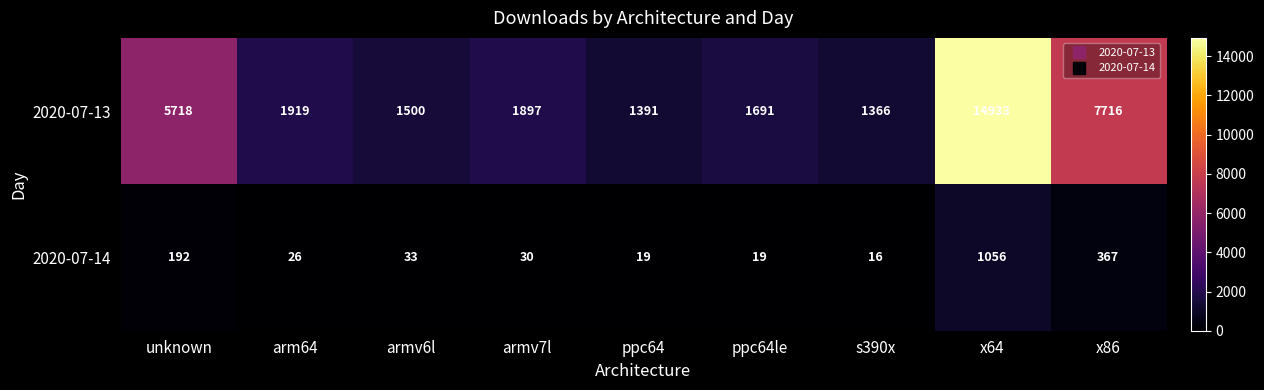

Which series has the largest range (max minus min)?

2020-07-13